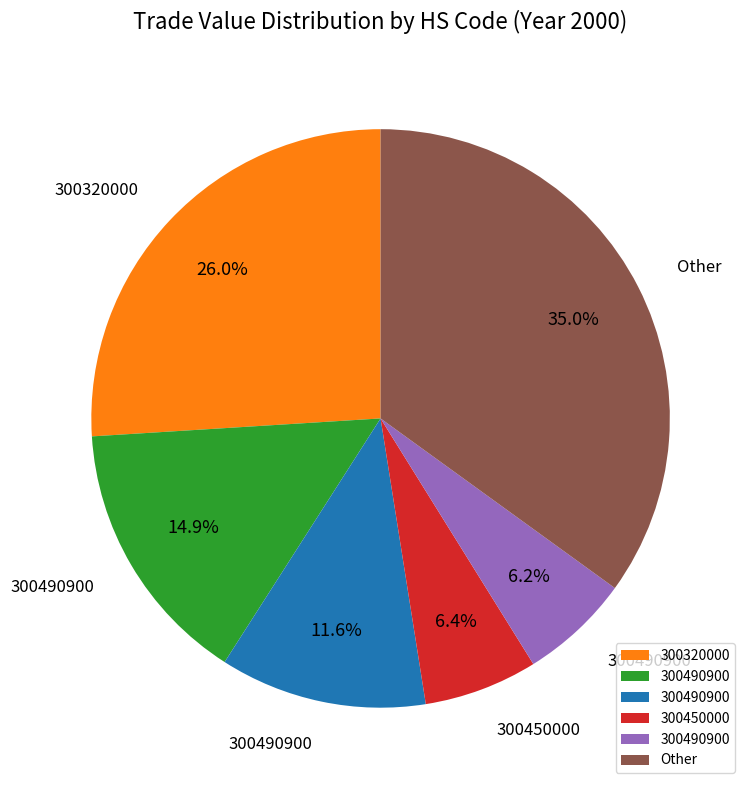

Is there a majority slice in this chart?

No